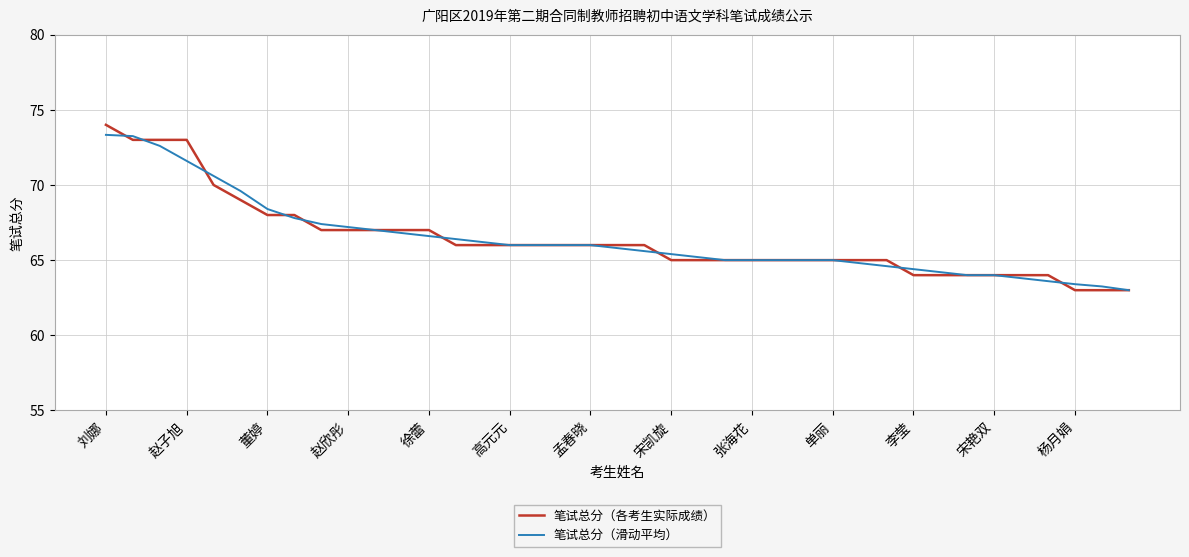

What is the greatest value displayed?

74.0